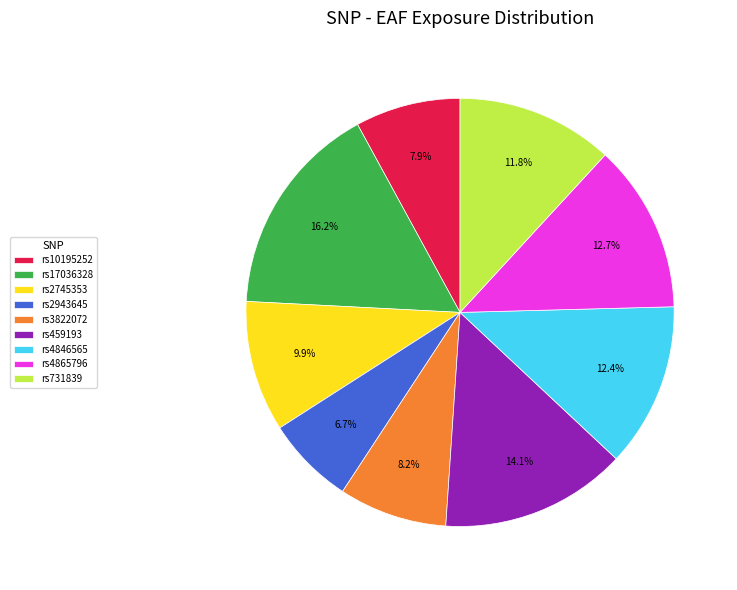

To the nearest percent, what percentage of the pie is rs2745353?

10%